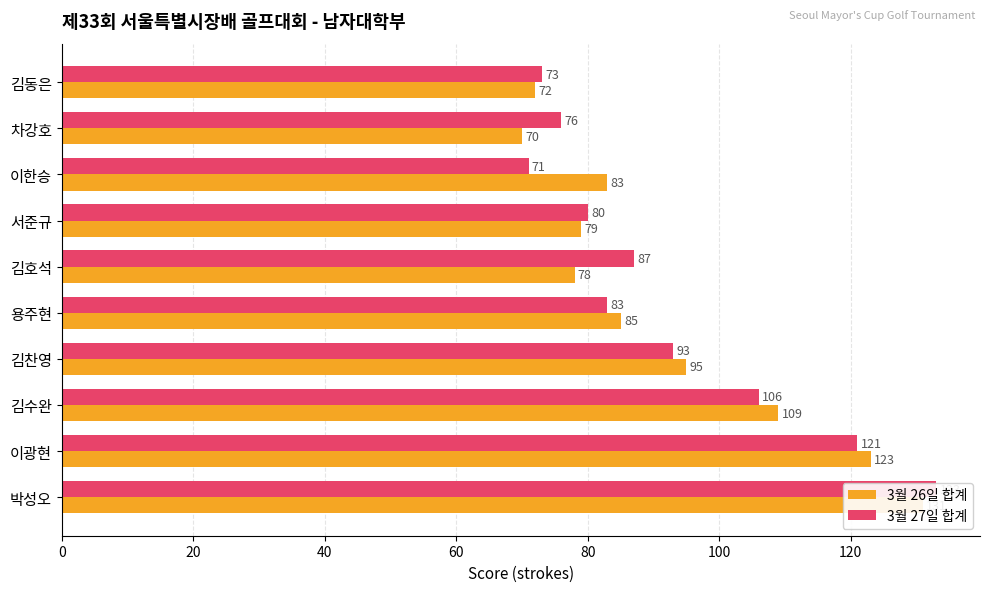

What is the sum of all 3월 27일 합계 values?

923